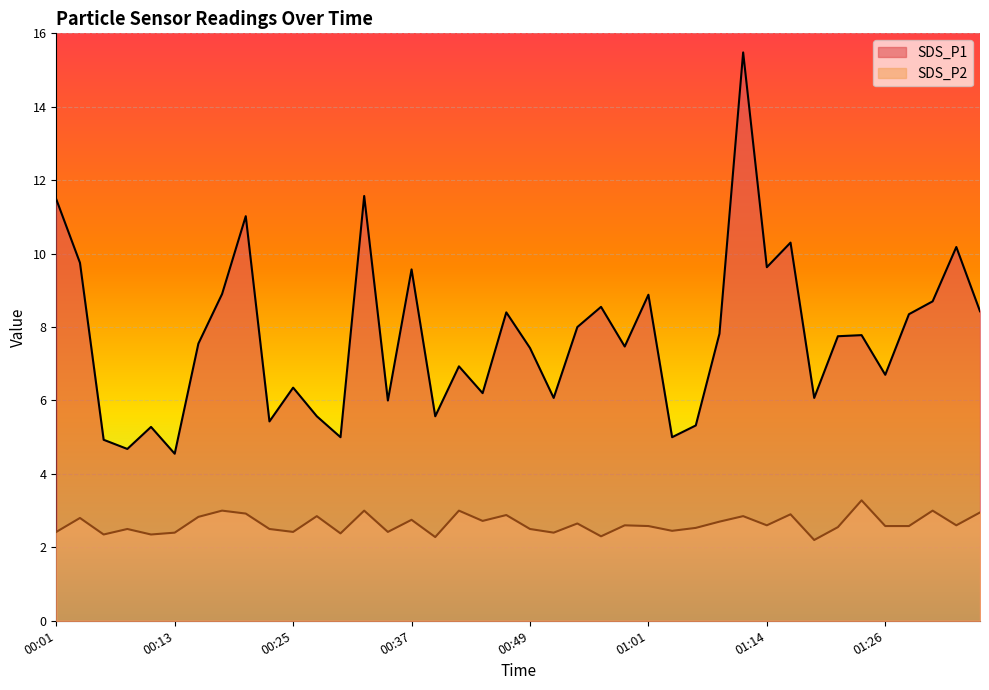

Reading left to right, list all the values displayed in this chart.

SDS_P1: 00:01=11.5	00:03=9.8	00:06=4.9	00:08=4.7	00:10=5.3	00:13=4.5	00:15=7.5	00:18=8.9	00:20=11.0	00:23=5.4	00:25=6.3	00:27=5.6	00:30=5.0	00:32=11.6	00:35=6.0	00:37=9.6	00:40=5.6	00:42=6.9	00:44=6.2	00:47=8.4	00:49=7.4	00:52=6.1	00:54=8.0	00:57=8.6	00:59=7.5	01:01=8.9	01:04=5.0	01:06=5.3	01:09=7.8	01:11=15.5	01:14=9.6	01:16=10.3	01:18=6.1	01:21=7.8	01:23=7.8	01:26=6.7	01:28=8.3	01:31=8.7	01:33=10.2	01:35=8.4
SDS_P2: 00:01=2.4	00:03=2.8	00:06=2.4	00:08=2.5	00:10=2.4	00:13=2.4	00:15=2.8	00:18=3.0	00:20=2.9	00:23=2.5	00:25=2.4	00:27=2.9	00:30=2.4	00:32=3.0	00:35=2.4	00:37=2.8	00:40=2.3	00:42=3.0	00:44=2.7	00:47=2.9	00:49=2.5	00:52=2.4	00:54=2.6	00:57=2.3	00:59=2.6	01:01=2.6	01:04=2.5	01:06=2.5	01:09=2.7	01:11=2.9	01:14=2.6	01:16=2.9	01:18=2.2	01:21=2.5	01:23=3.3	01:26=2.6	01:28=2.6	01:31=3.0	01:33=2.6	01:35=3.0